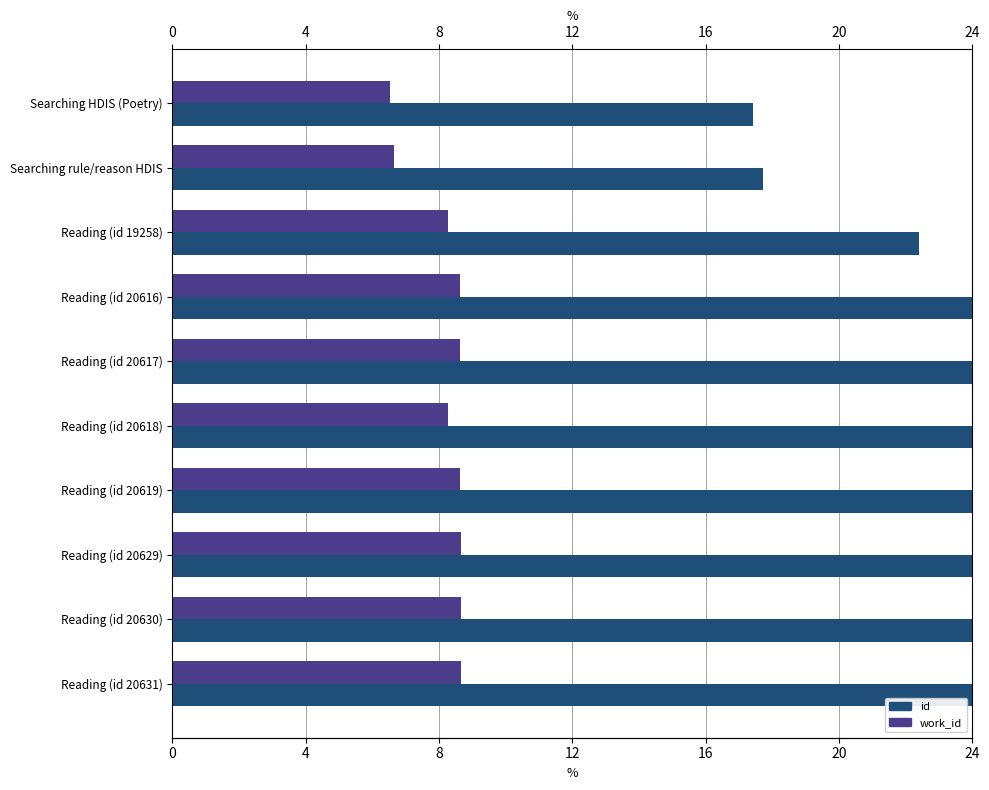

Count the work_id values in the range 8 to 9.

8